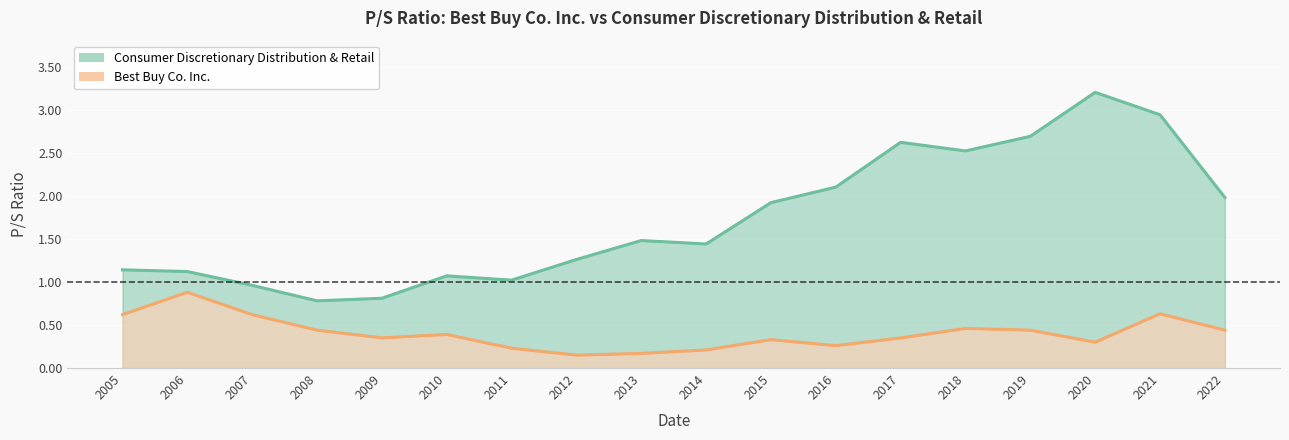

Which series changed the most between 2005 and 2007?

Consumer Discretionary Distribution & Retail